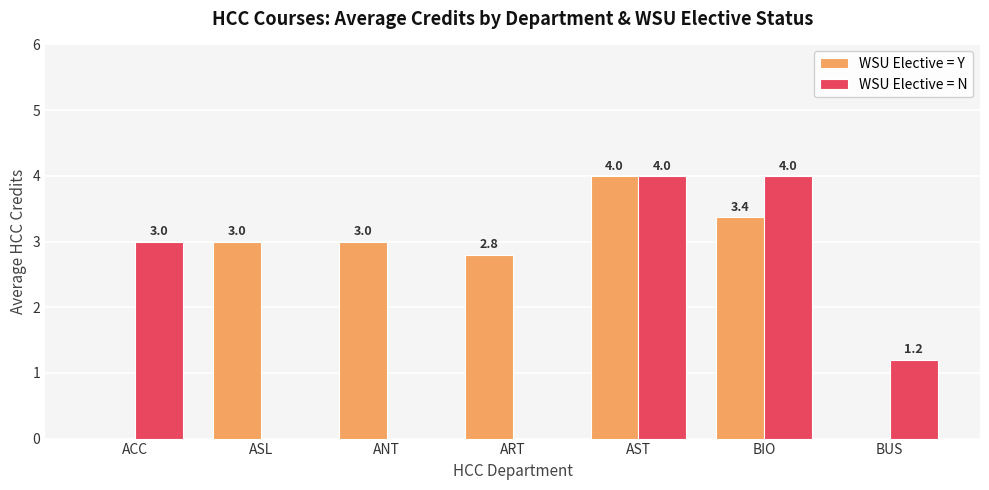

How many groups of bars are there?

7